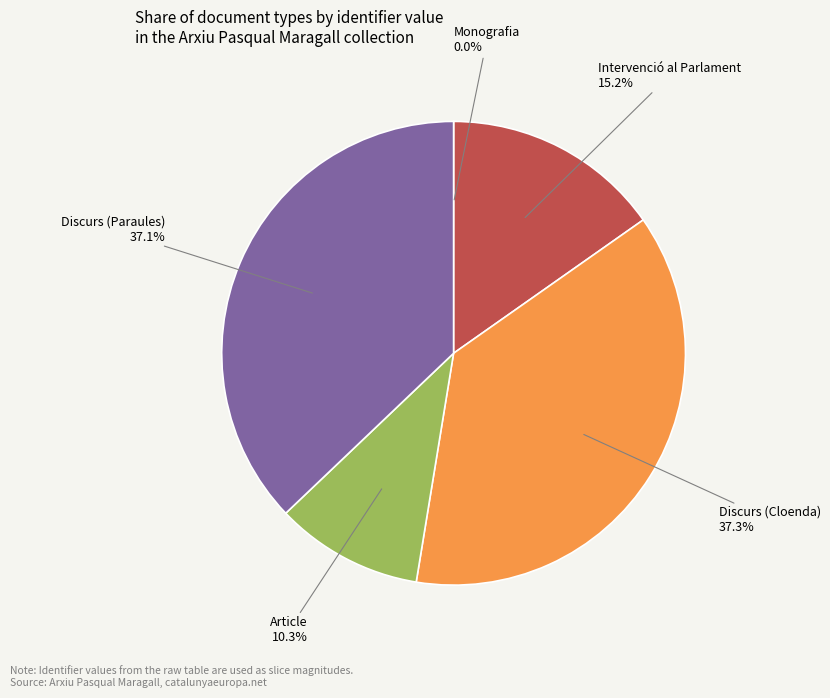

Is there any slice that represents more than half of the pie?

No